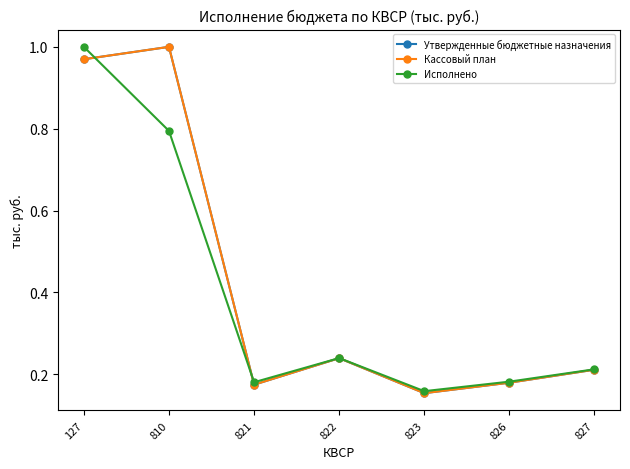

What is the total value across all series at 810?

2.8